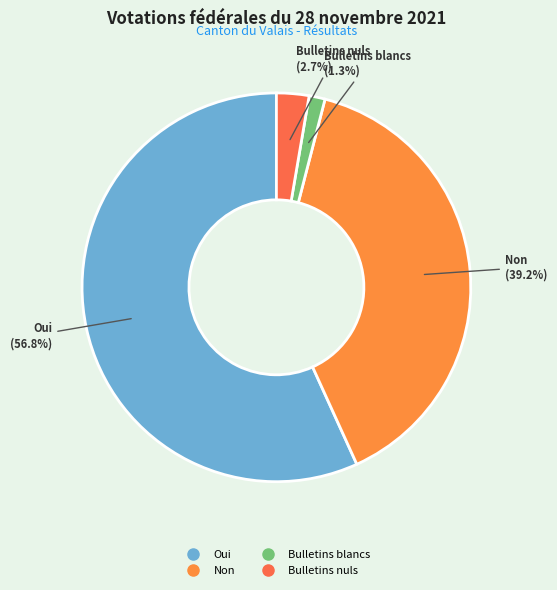

To the nearest percent, what is the average slice percentage?

25%